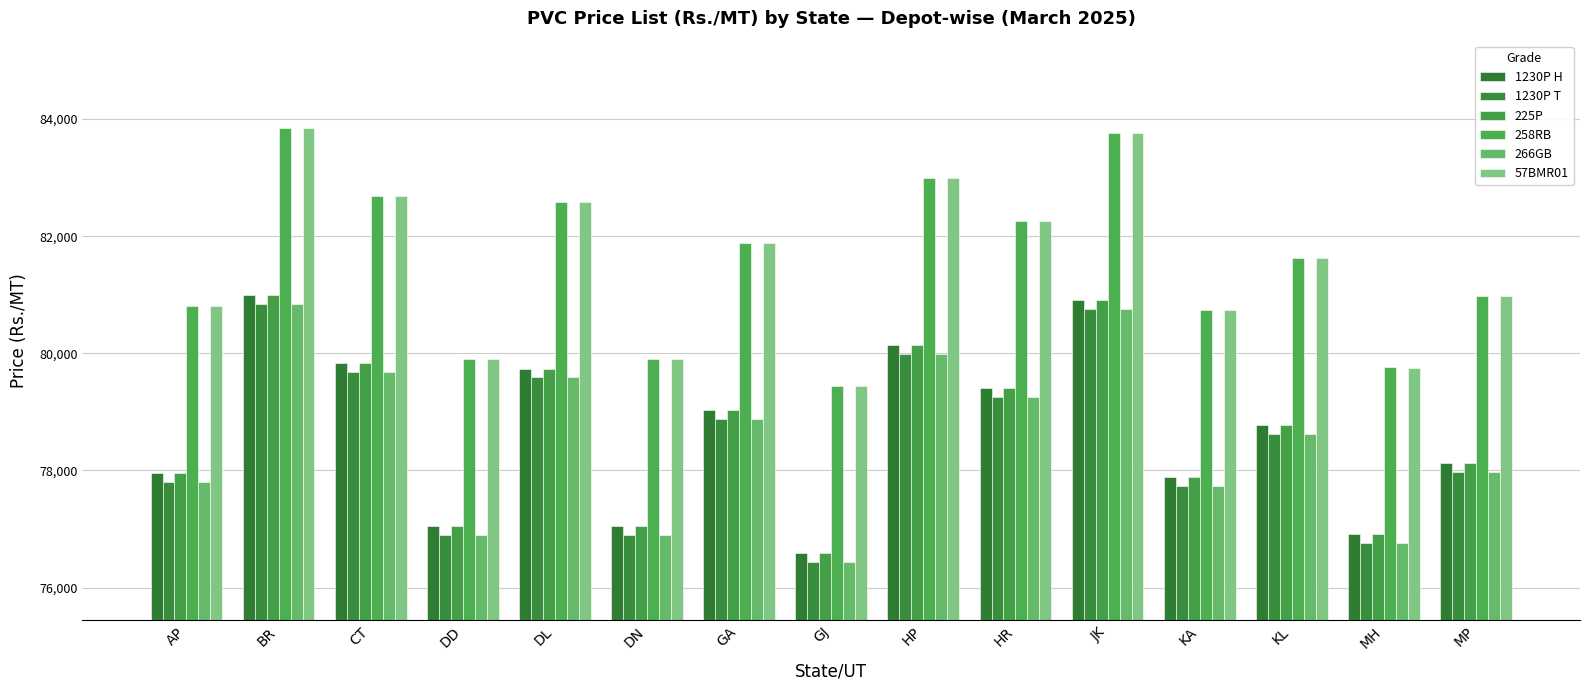

Reading right to left, extract all data points from this chart.

1230P H: 78130	76910	78780	77890	80910	79410	80140	76590	79030	77050	79740	77050	79830	80990	77960
1230P T: 77980	76760	78630	77740	80760	79260	79990	76440	78880	76900	79590	76900	79680	80840	77810
225P: 78130	76910	78780	77890	80910	79410	80140	76590	79030	77050	79740	77050	79830	80990	77960
258RB: 80980	79760	81630	80740	83760	82260	82990	79440	81880	79900	82590	79900	82680	83840	80810
266GB: 77980	76760	78630	77740	80760	79260	79990	76440	78880	76900	79590	76900	79680	80840	77810
57BMR01: 80980	79750	81630	80740	83760	82260	82990	79440	81880	79910	82590	79910	82680	83840	80810